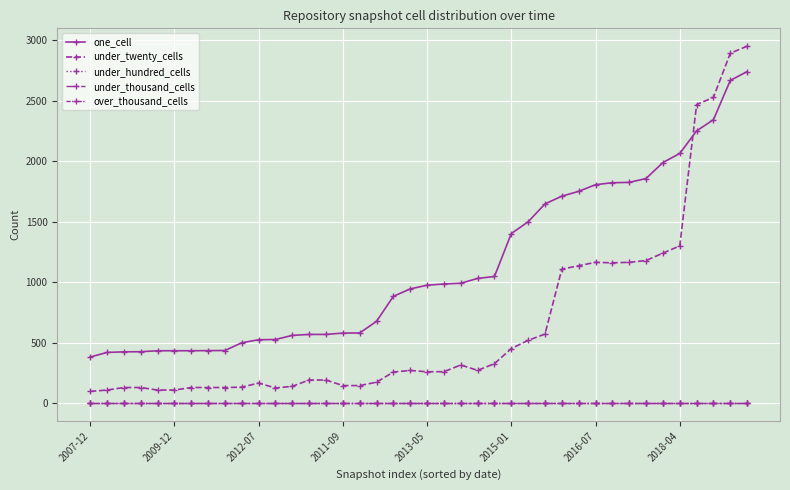

True or false: under_thousand_cells and one_cell intersect in this chart.

False